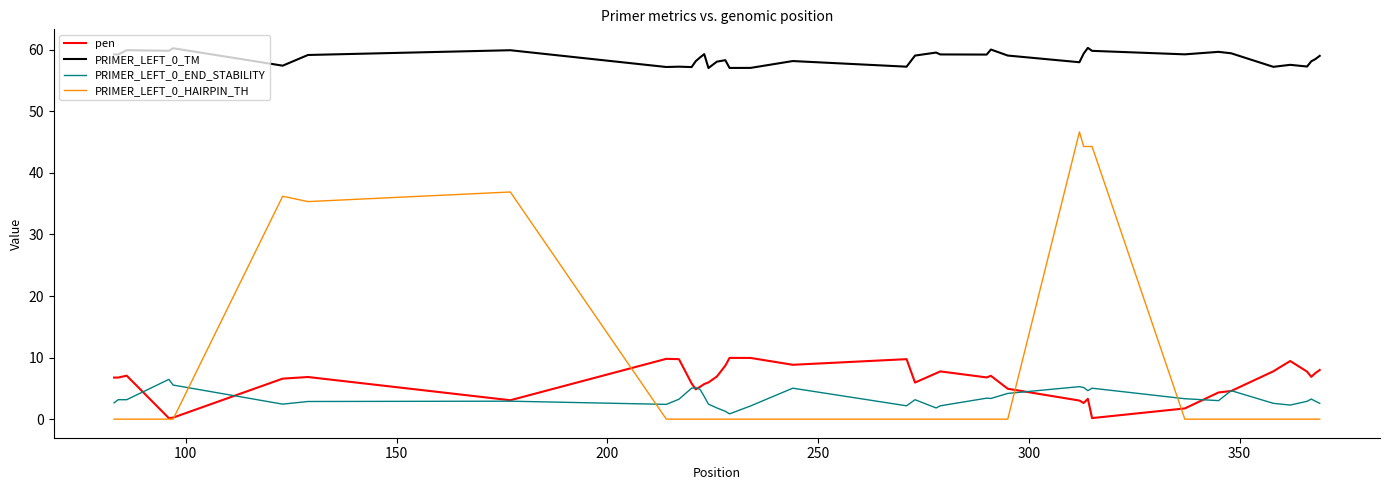

What is the maximum value shown in the chart?

60.3